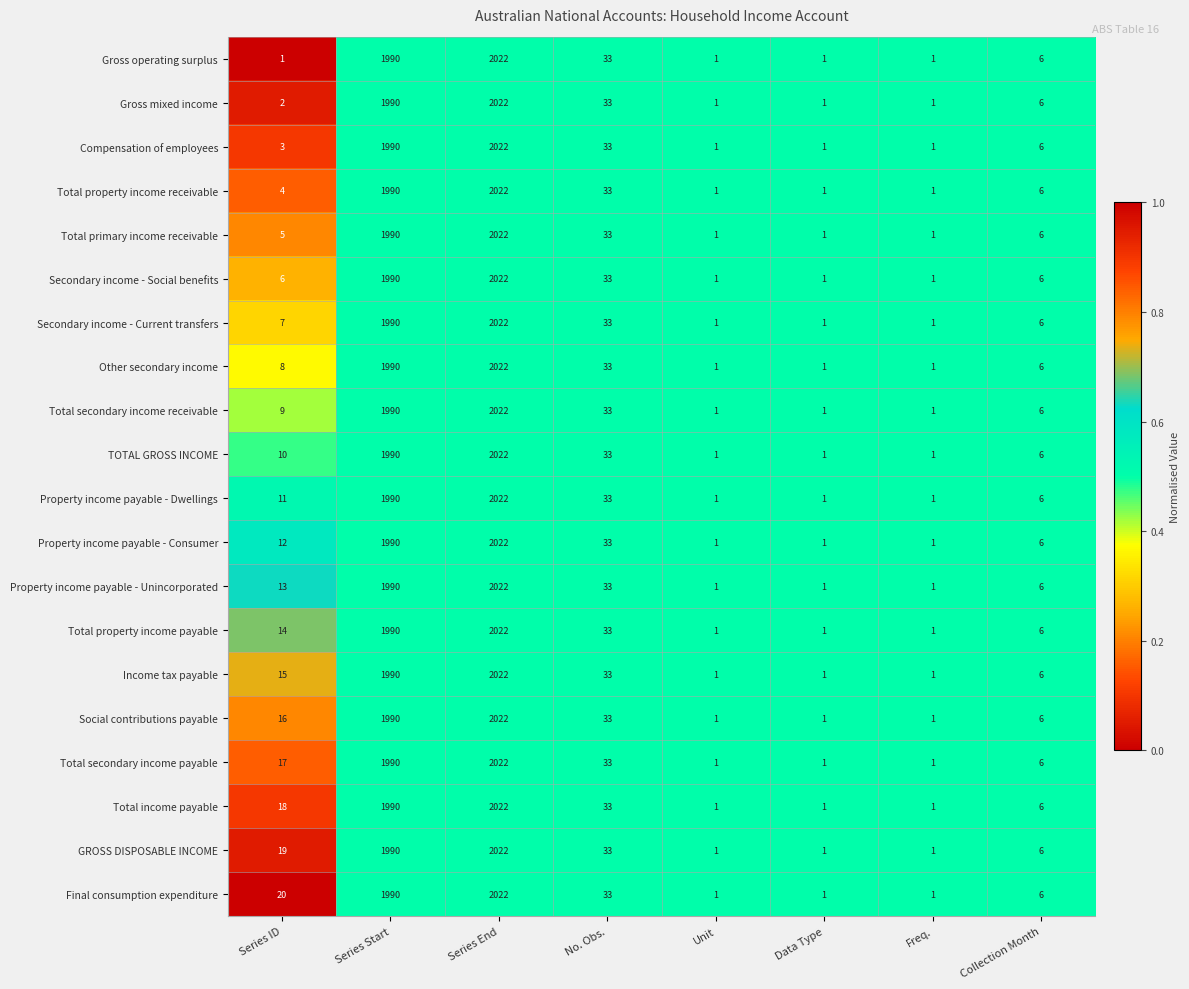

What is the difference between the second highest and second lowest values in the Total property income payable series?

1989